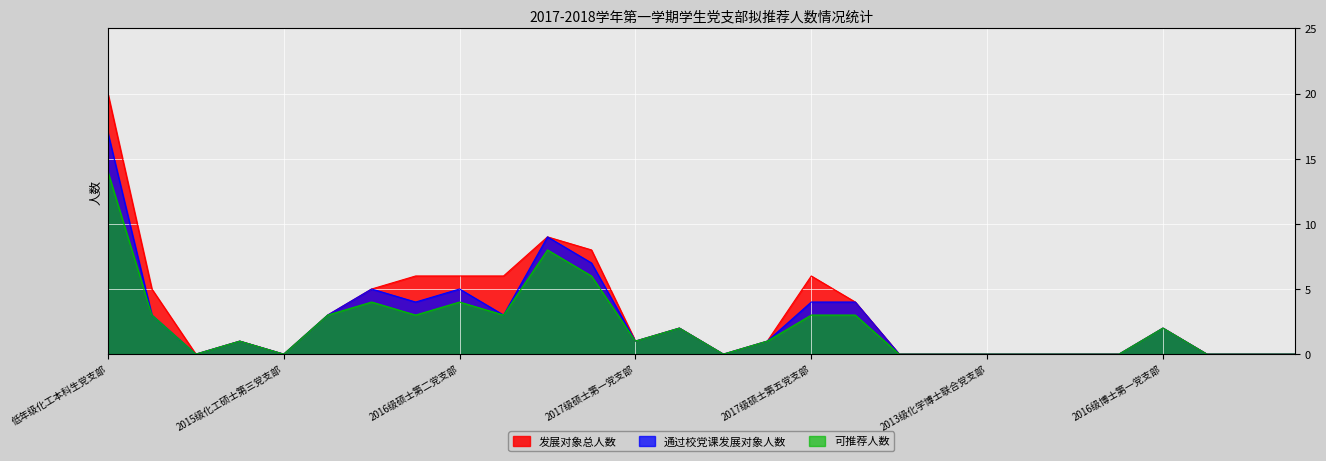

What are all the series names shown in the legend?

发展对象总人数, 通过校党课发展对象人数, 可推荐人数